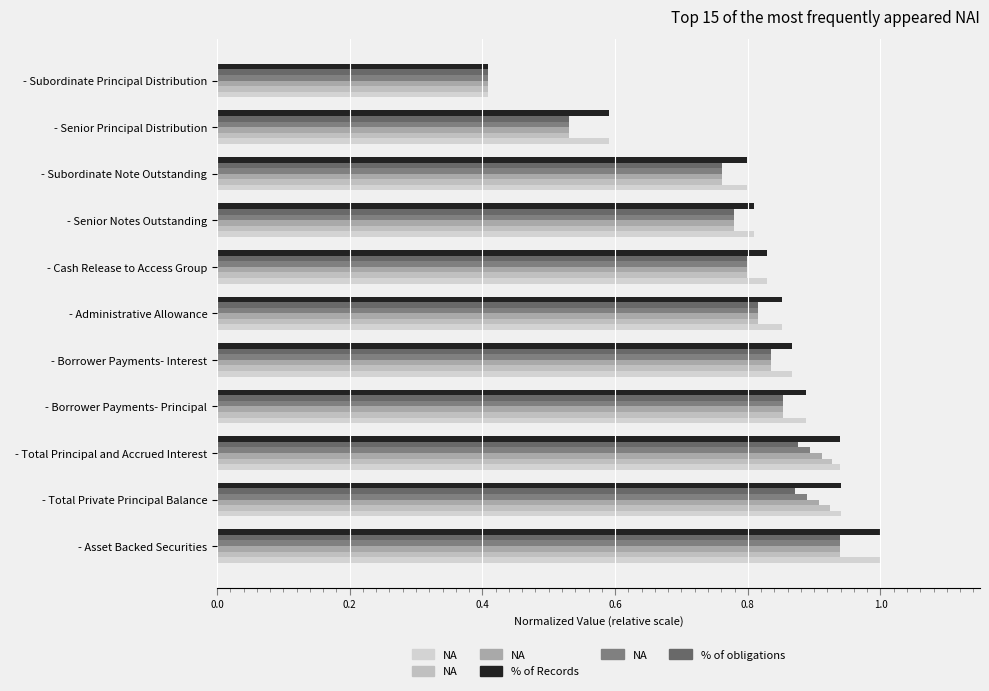

How many series are shown in this chart?

6